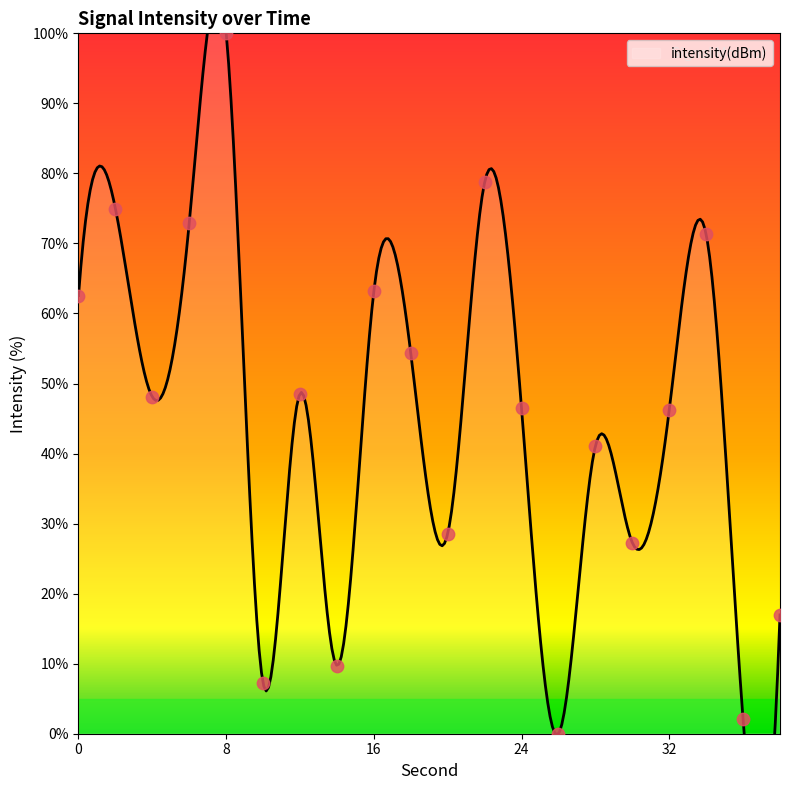

What is the change in value from 30 to 38?

-10.3